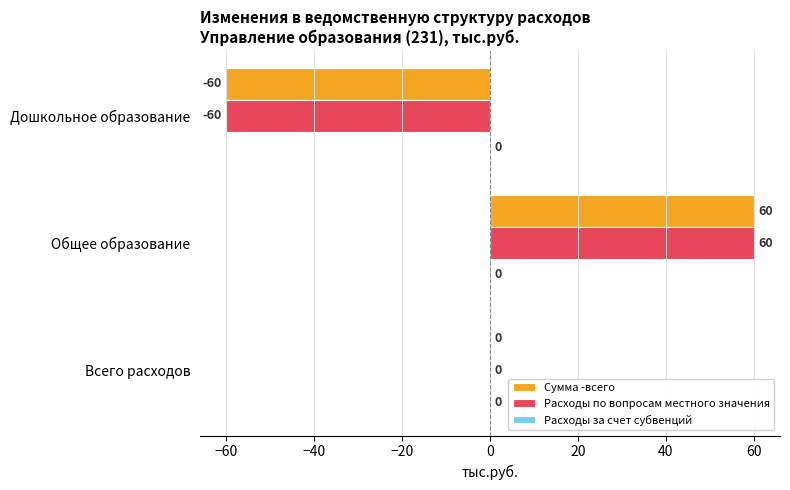

At which category is the sum across all series the highest?

Общее образование